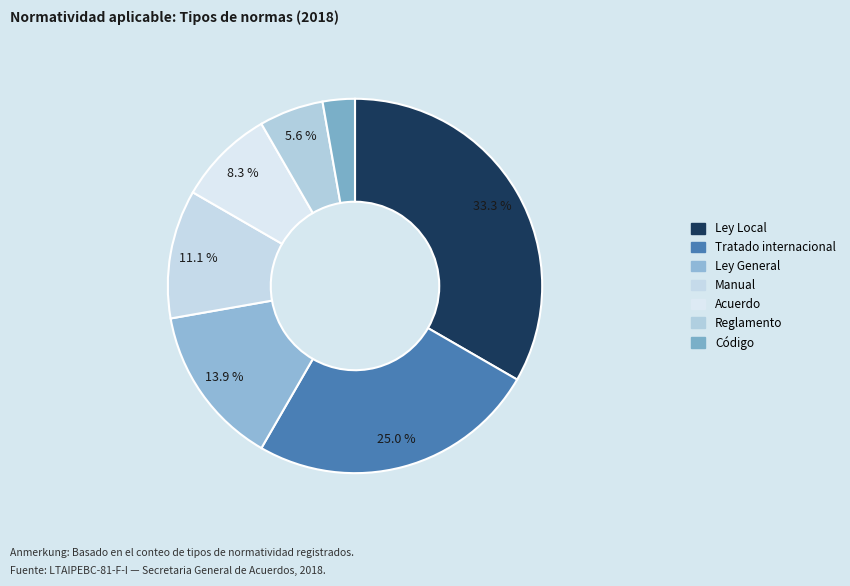

To the nearest percent, what is the combined percentage of Tratado internacional and Código?

28%